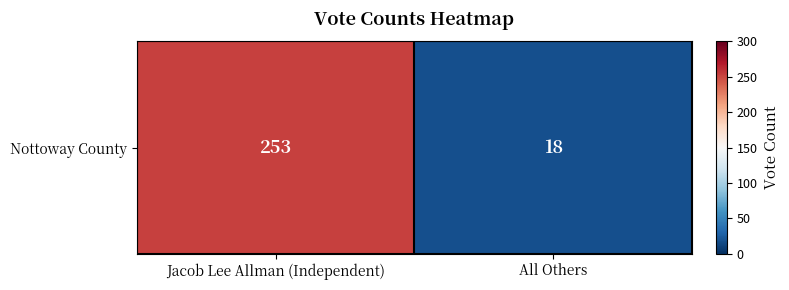

What is the ratio of the value at Jacob Lee Allman (Independent) to the value at All Others?

14.1